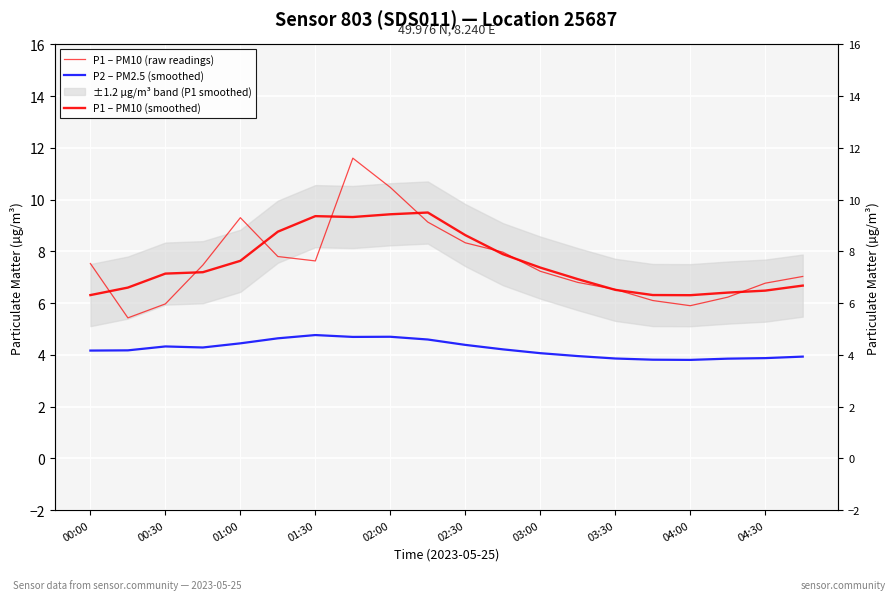

True or false: P1 – PM10 (raw readings) and P2 – PM2.5 (smoothed) intersect in this chart.

False